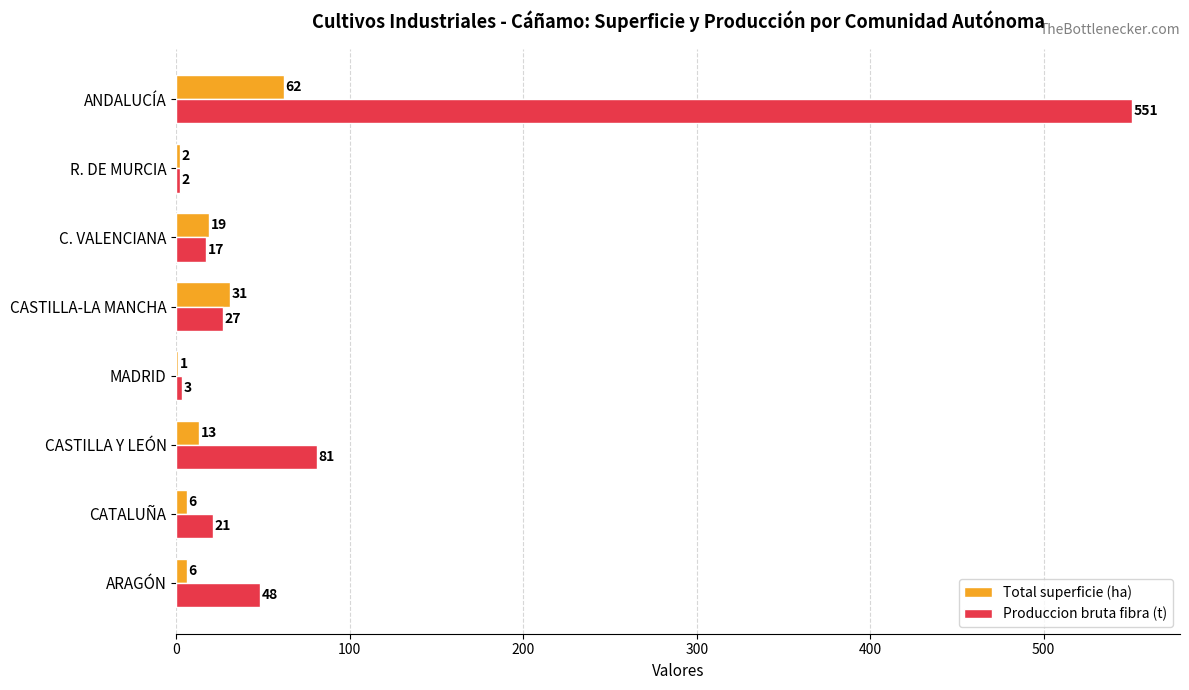

What are all the series names shown in the legend?

Total superficie (ha), Produccion bruta fibra (t)